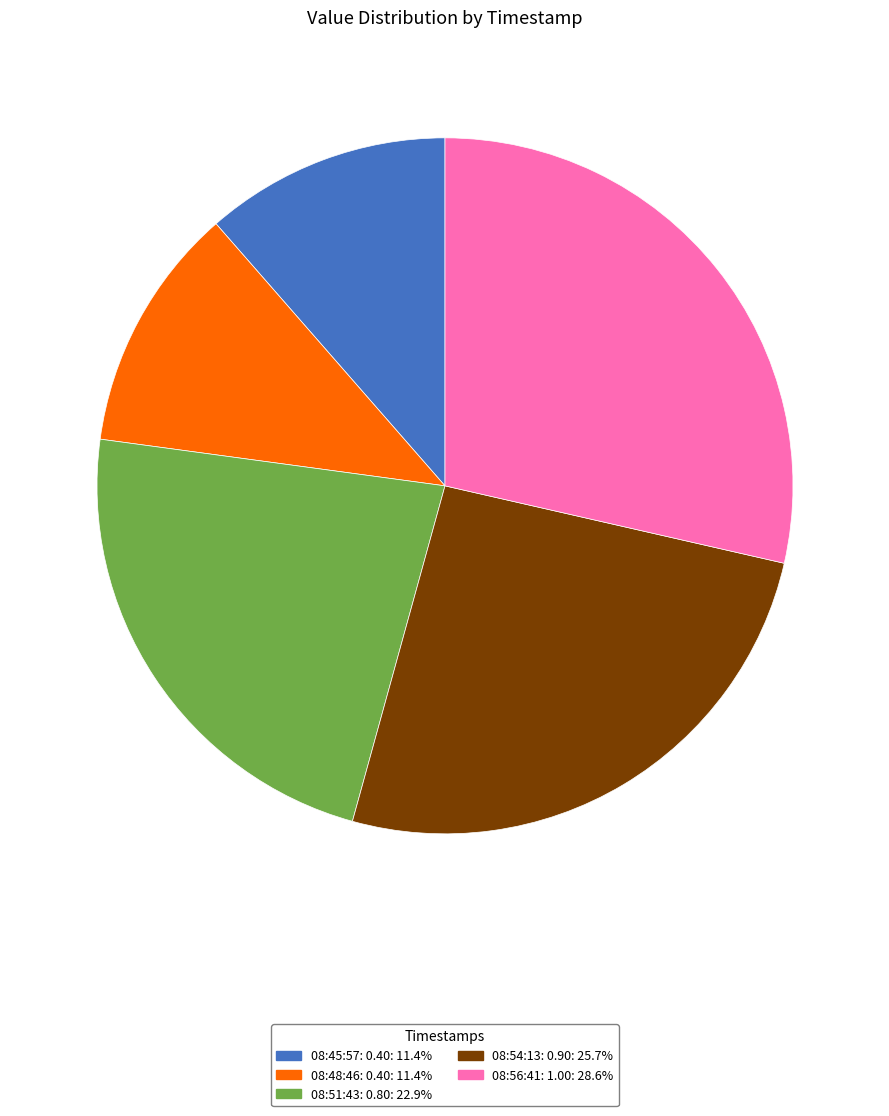

How many segments does this pie chart have?

5